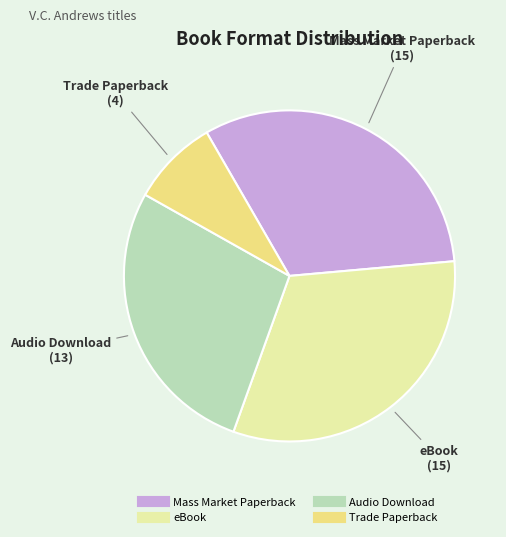

Approximately how many times larger is the value at eBook compared to Mass Market Paperback?

1.0